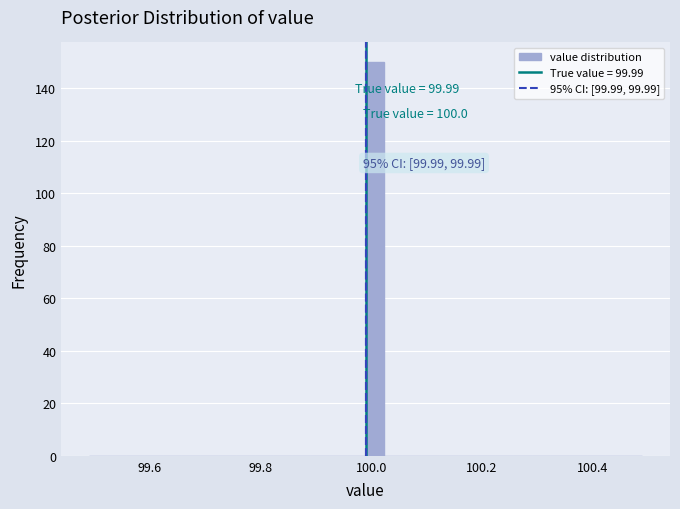

Around what value on the x-axis is the tallest bar? Give the approximate position of its centre, as read against the axis.

100.00